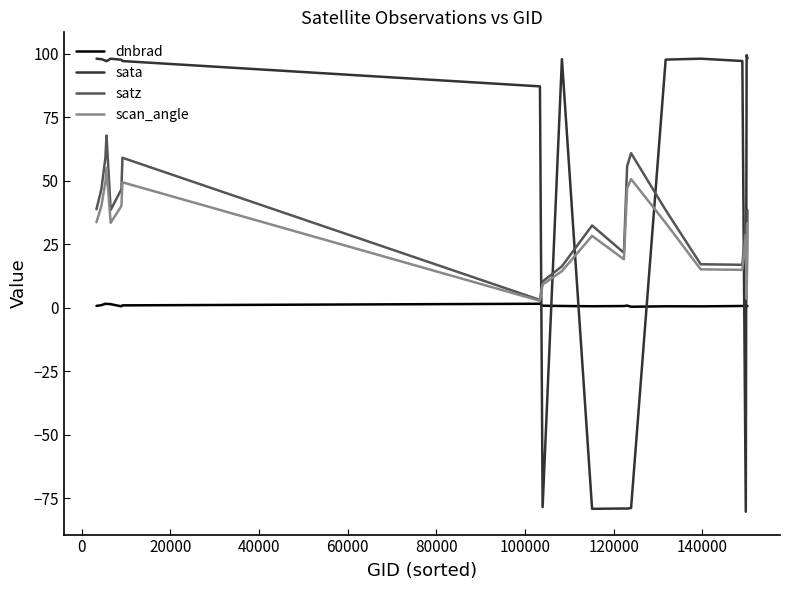

Does the chart display data point markers on the line(s)?

No